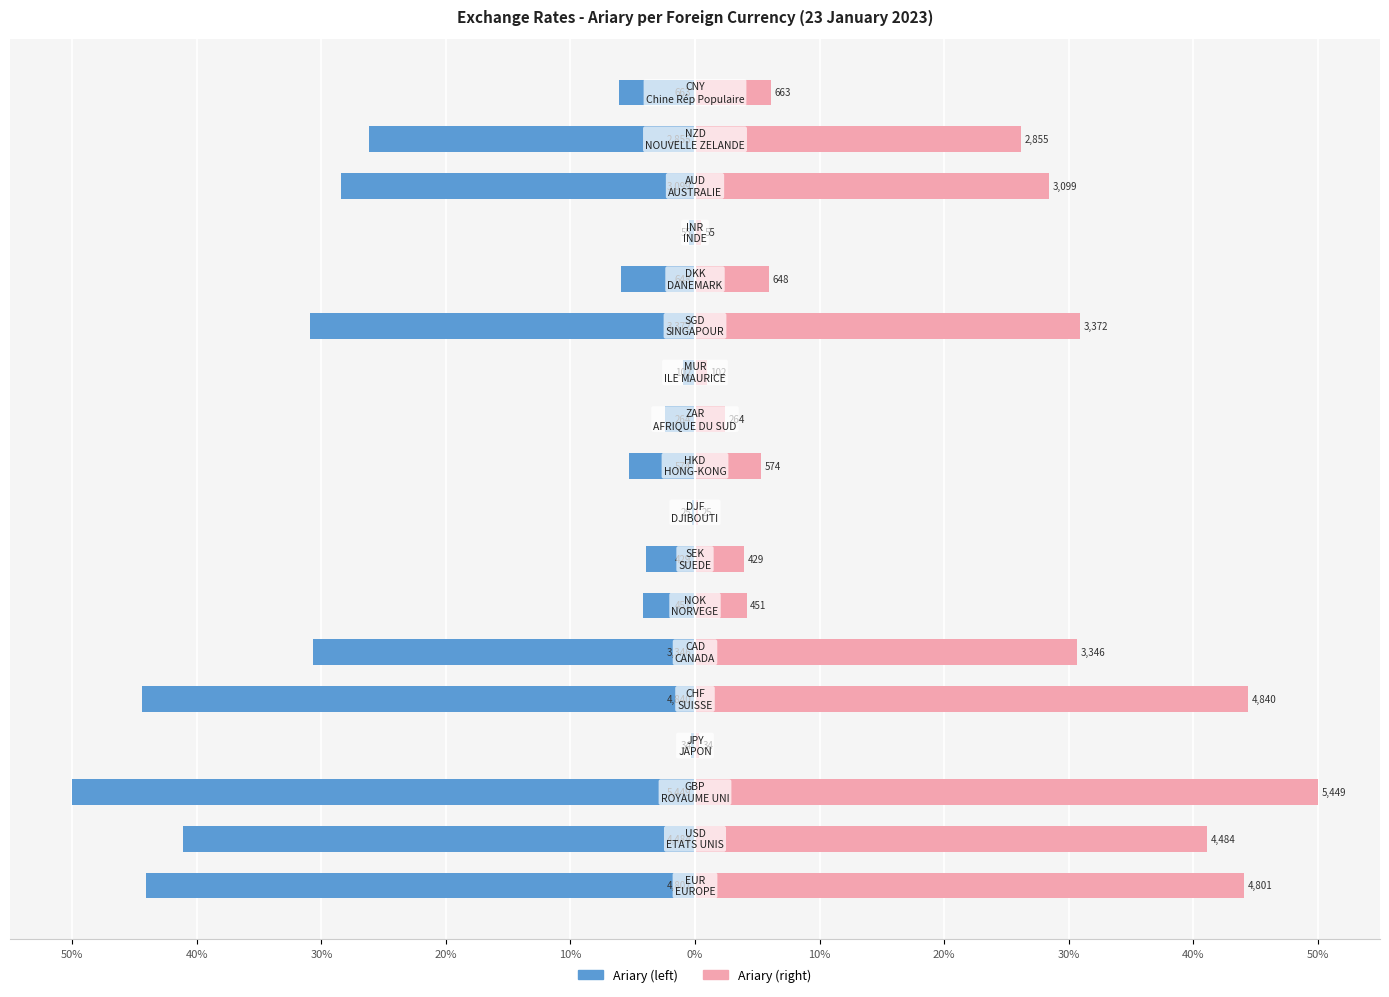

What is the value of the Ariary (left) bar at the 8th from the left?

-0.3